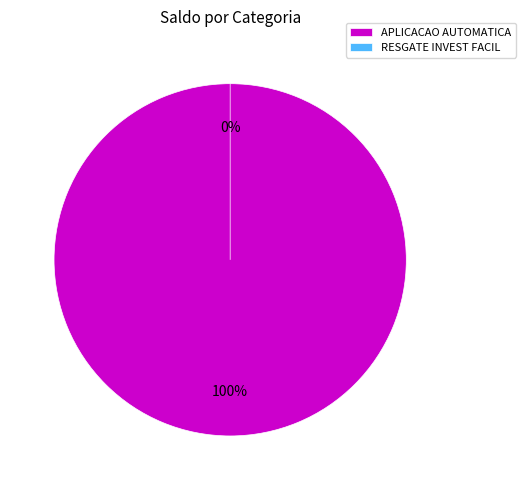

Which category has the smallest portion of the pie?

RESGATE INVEST FACIL